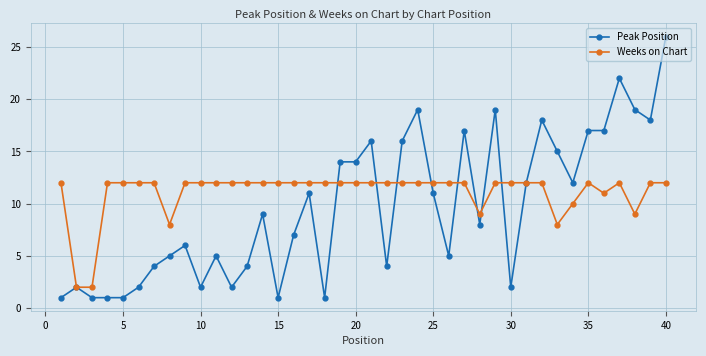

True or false: Weeks on Chart has more than 1 points higher than both neighbors.

True